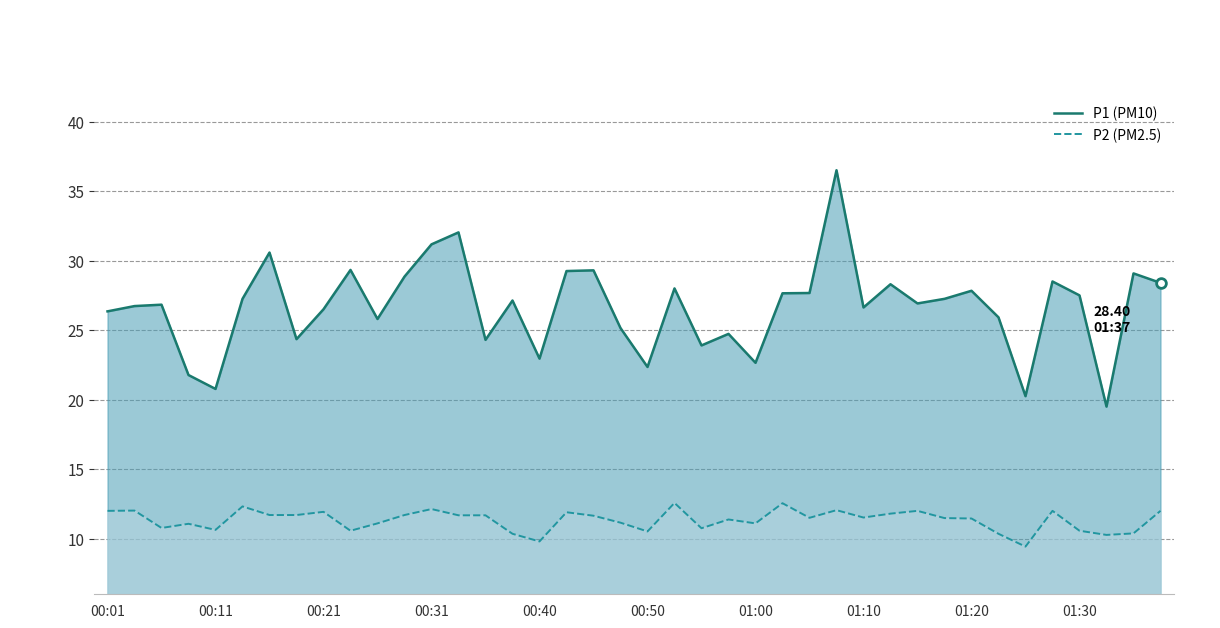

Rank the series by their average value, from lowest to highest.

P2 (PM2.5), P1 (PM10)